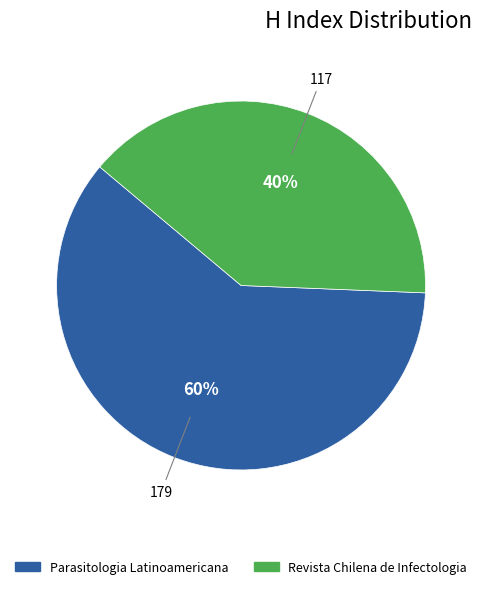

What is the ratio of the value at Revista Chilena de Infectologia to the value at Parasitologia Latinoamericana?

0.7